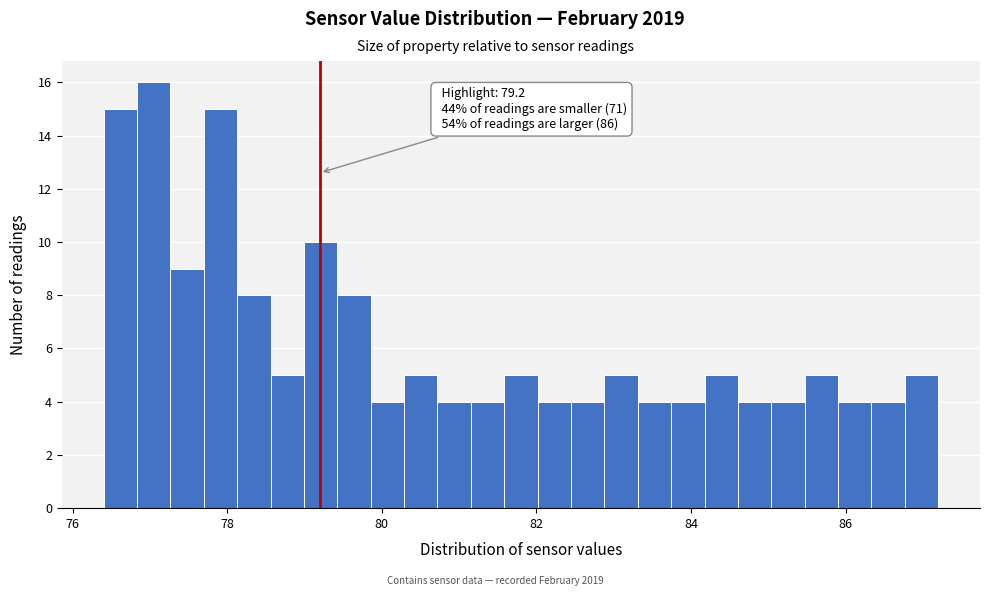

Read against the x-axis, roughly where is the centre of the tallest bar?

77.0